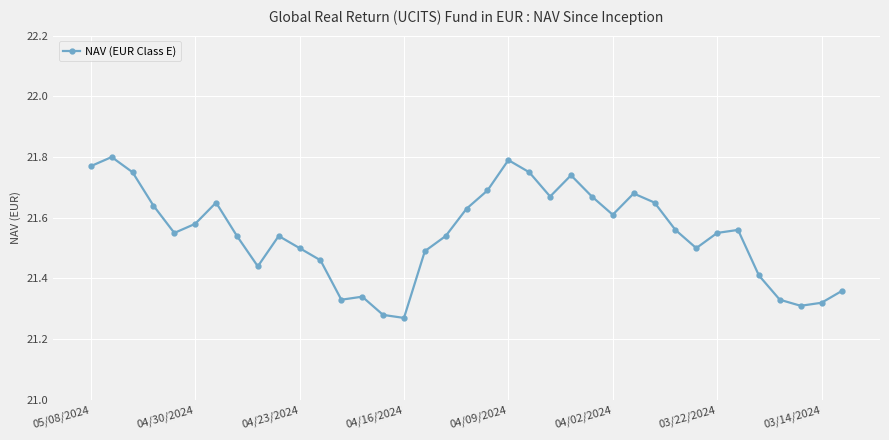

What is the difference between the maximum and minimum values?

0.5